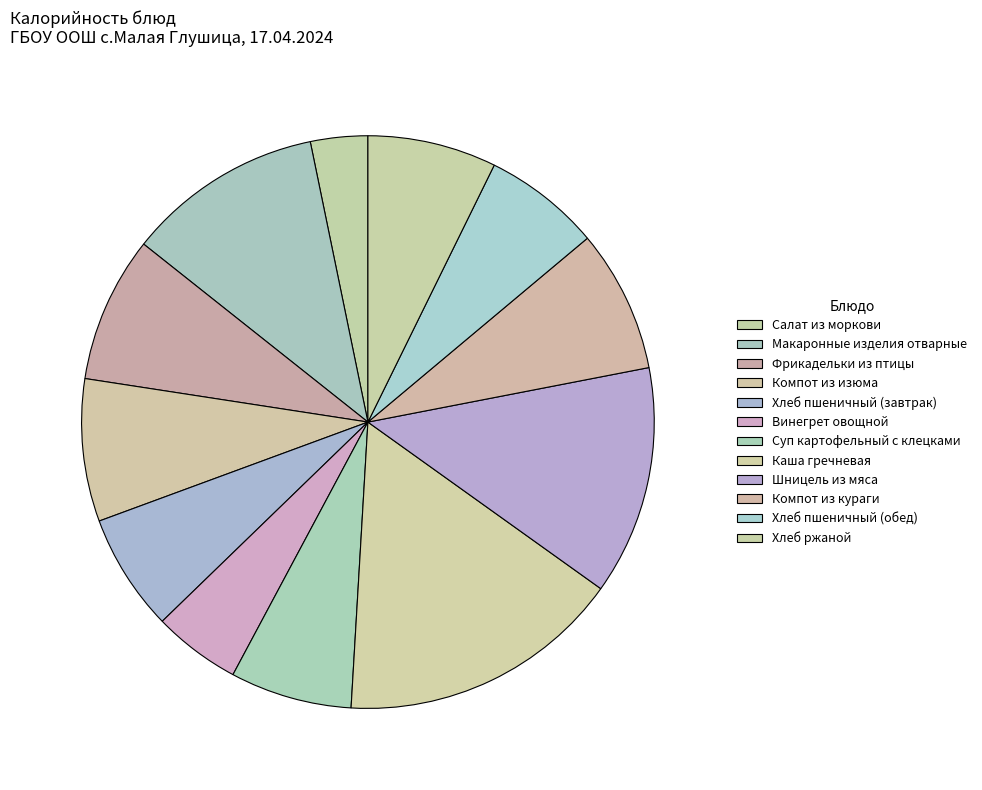

What is the ratio of the value at Каша гречневая to the value at Шницель из мяса?

1.2